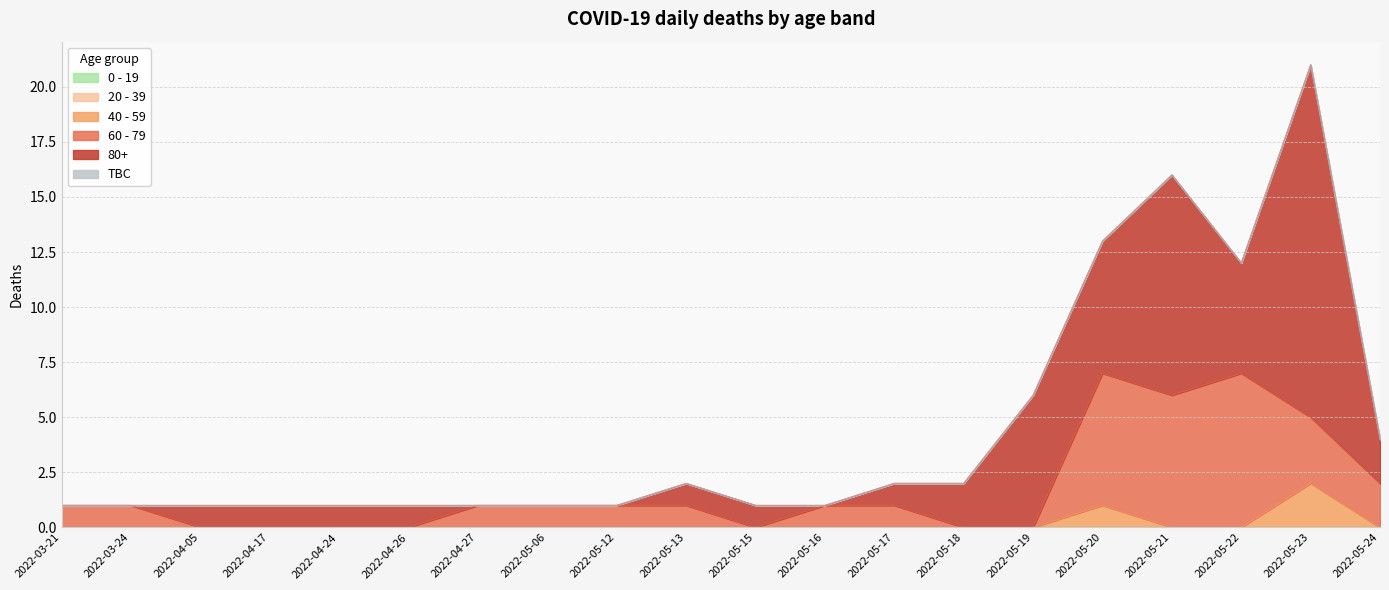

Rank the categories by 0 - 19 value from highest to lowest.

2022-03-21, 2022-03-24, 2022-04-05, 2022-04-17, 2022-04-24, 2022-04-26, 2022-04-27, 2022-05-06, 2022-05-12, 2022-05-13, 2022-05-15, 2022-05-16, 2022-05-17, 2022-05-18, 2022-05-19, 2022-05-20, 2022-05-21, 2022-05-22, 2022-05-23, 2022-05-24